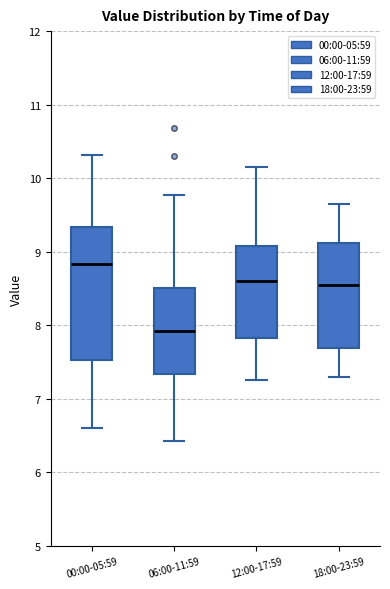

Reading left to right, transcribe this box plot: for each box, give where its median line is, the range the box spans, and where its two whiskers end, as read against the y-axis. The values are not printed on the chart, so give them approximately, as read against the axis.

00:00-05:59: median 8.8, box 7.5 to 9.3, whiskers 6.6 to 10.3
06:00-11:59: median 7.9, box 7.3 to 8.5, whiskers 6.4 to 9.8
12:00-17:59: median 8.6, box 7.8 to 9.1, whiskers 7.3 to 10.2
18:00-23:59: median 8.6, box 7.7 to 9.1, whiskers 7.3 to 9.7